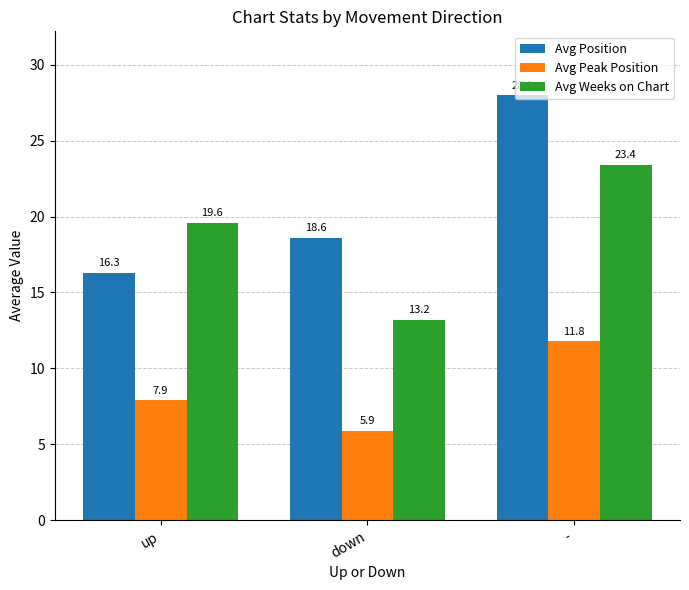

The Avg Weeks on Chart series shows 23.4 at -. True or false?

True